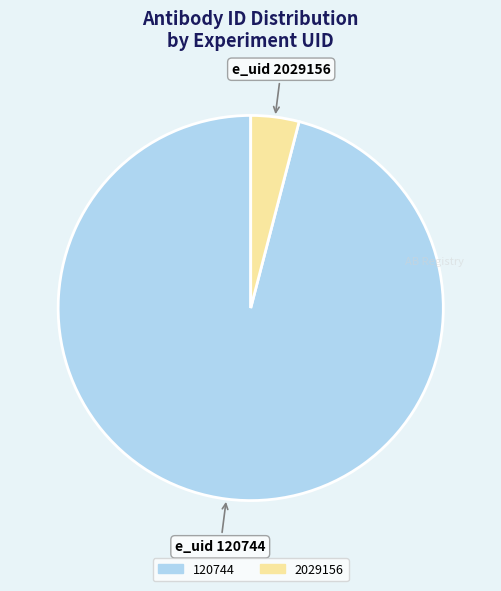

Which slice represents more than half of the pie?

120744